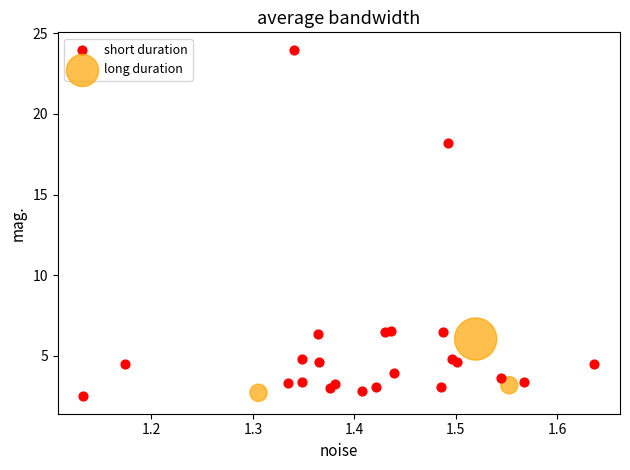

Which series reaches the maximum Y coordinate?

short duration